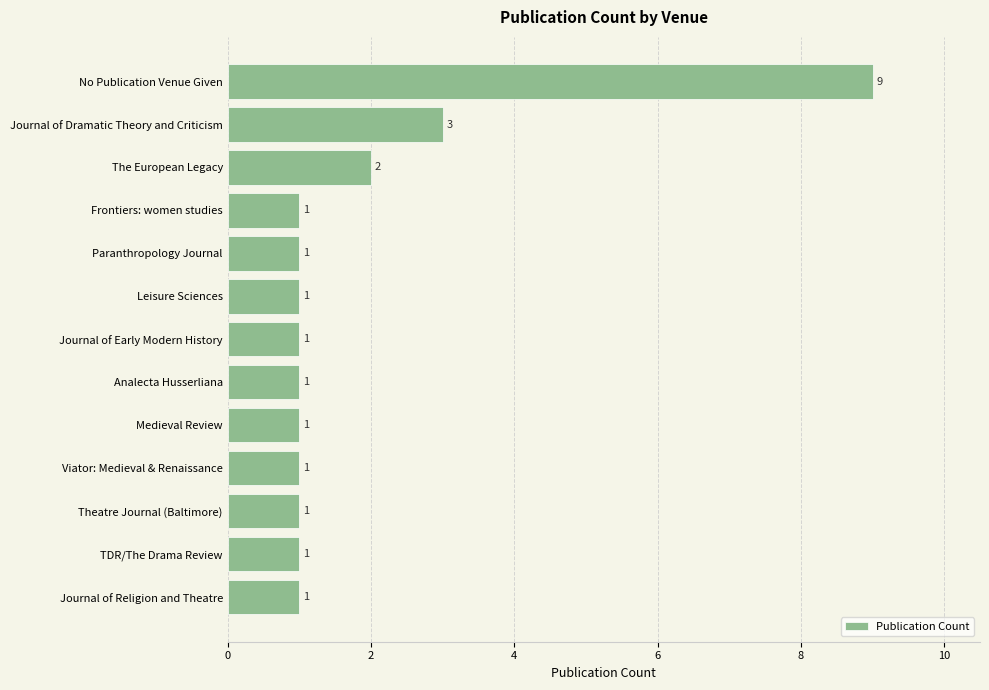

What is the difference between the maximum and minimum values?

8